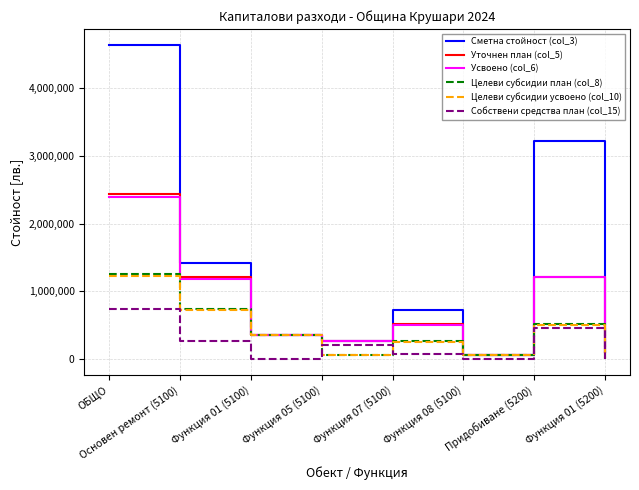

Which series has the largest range (max minus min)?

Сметна стойност (col_3)